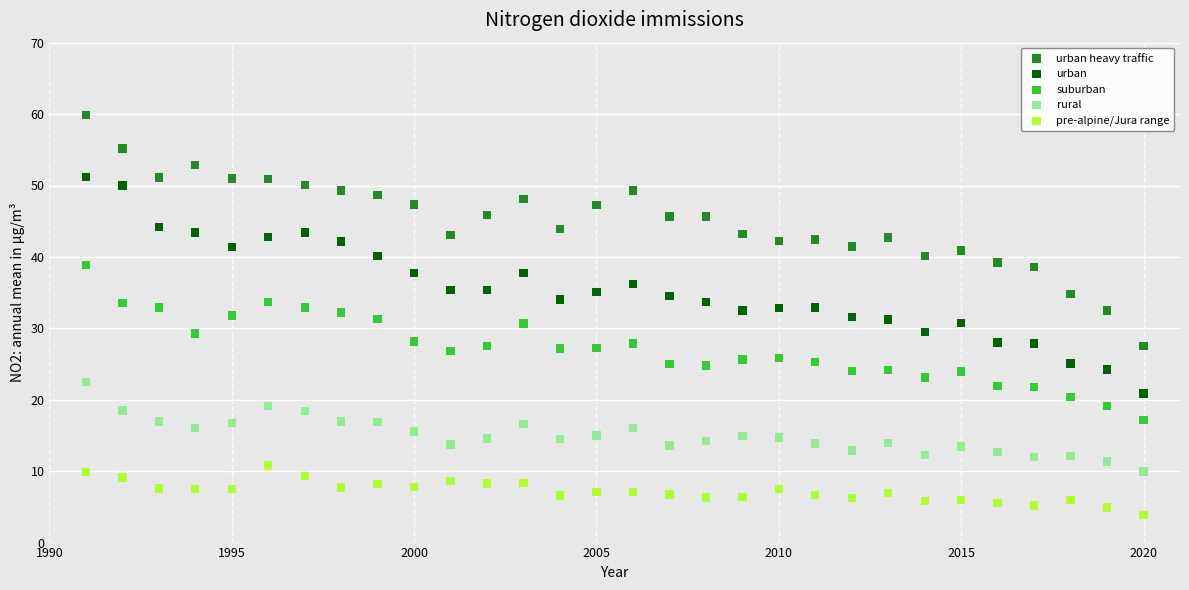

Which series has the largest Y range (max minus min)?

urban heavy traffic